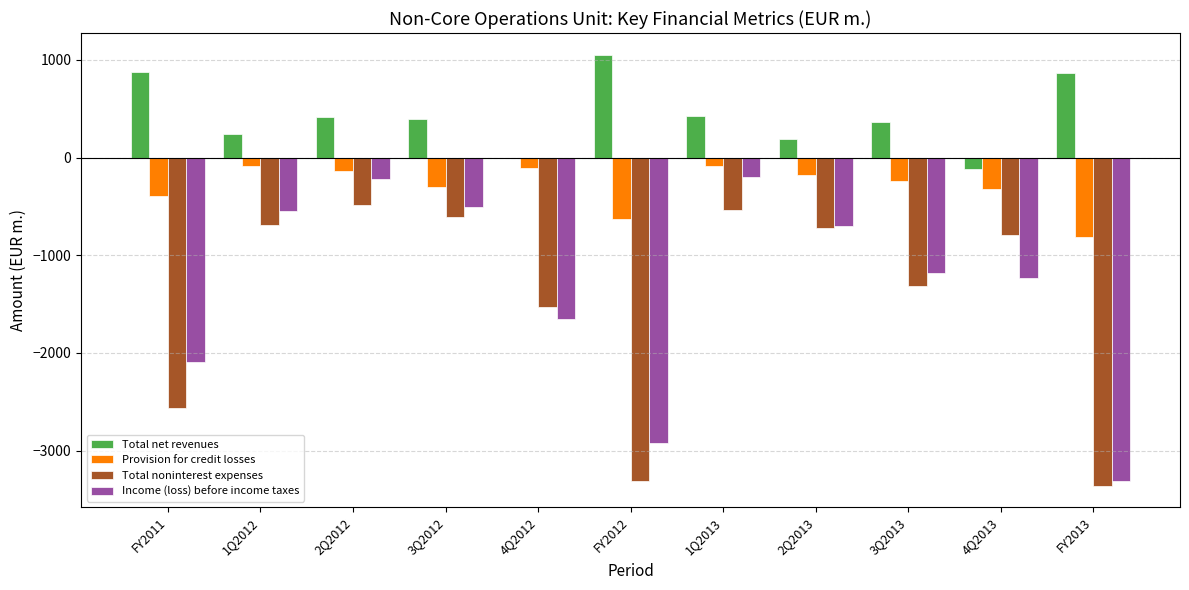

What is the sum of the Total noninterest expenses values at 1Q2012 and 4Q2013?

-1478.6